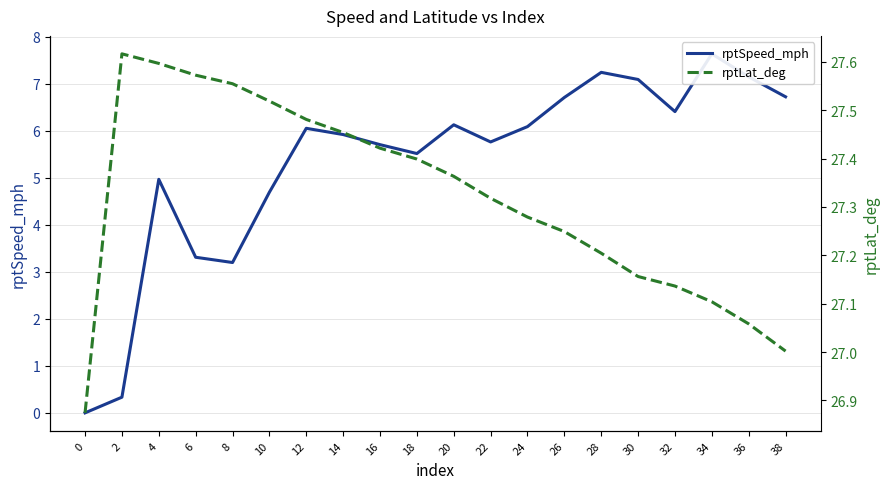

What is the value of the rptLat_deg point at the 5th from the left?

27.6